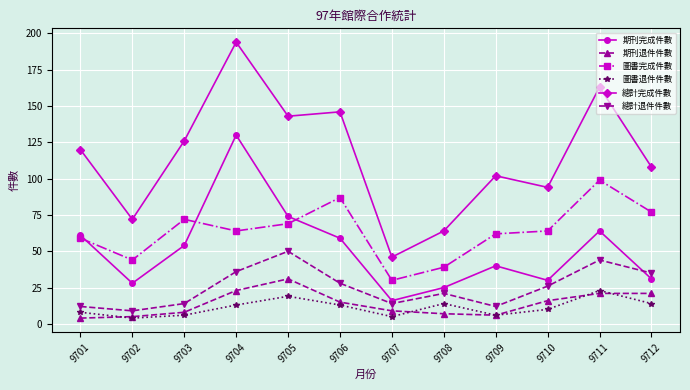

Is it true that 總計退件件數 equals 14 at 9707?

True